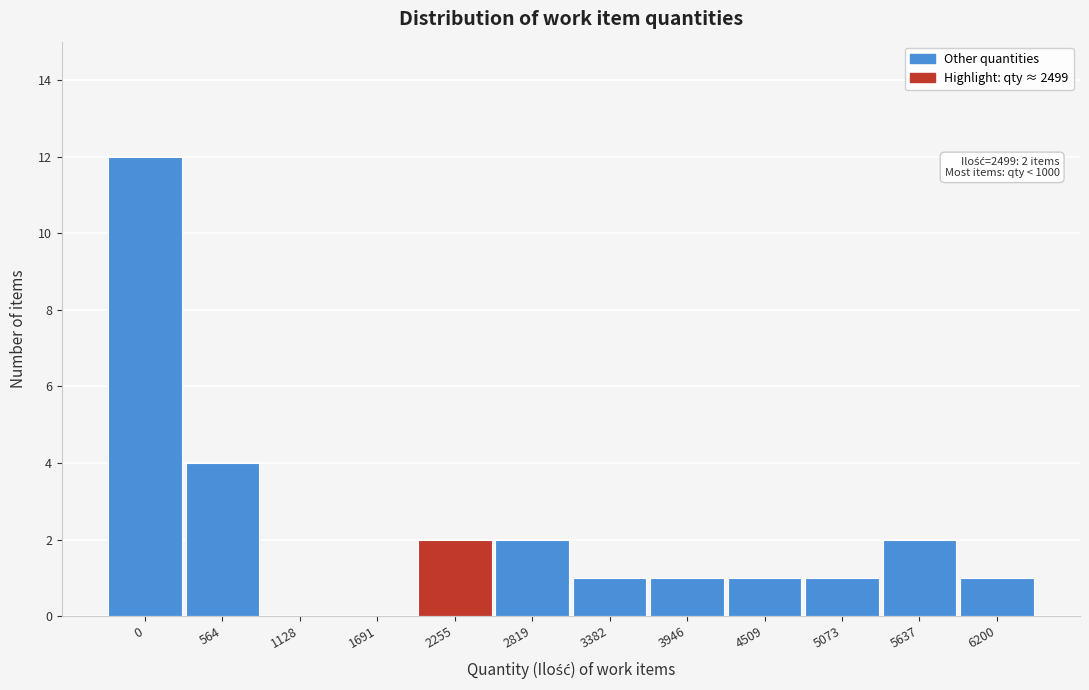

Reading right to left, transcribe all the data shown in this chart.

6200=1	5637=2	5073=1	4509=1	3946=1	3382=1	2819=2	2255=2	1691=0	1128=0	564=4	0=12